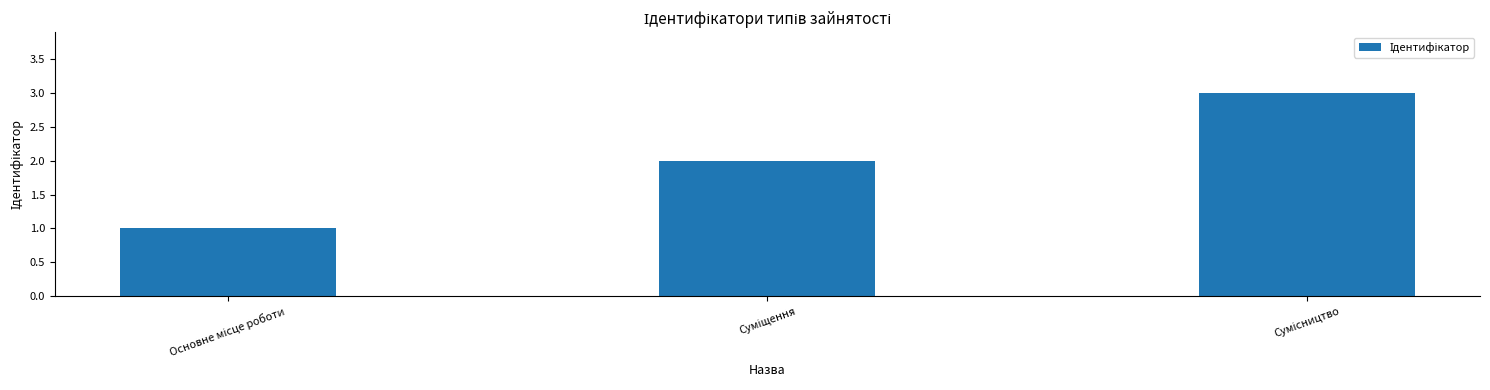

What is the sum of all values?

6